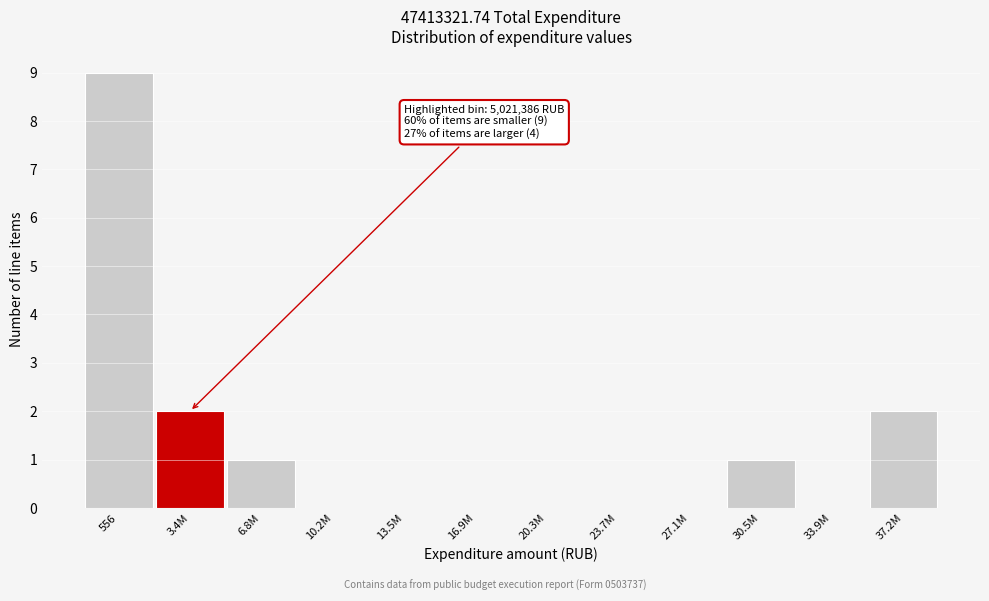

Reading left to right, extract all data points from this chart.

556=9	3.4M=2	6.8M=1	10.2M=0	13.5M=0	16.9M=0	20.3M=0	23.7M=0	27.1M=0	30.5M=1	33.9M=0	37.2M=2